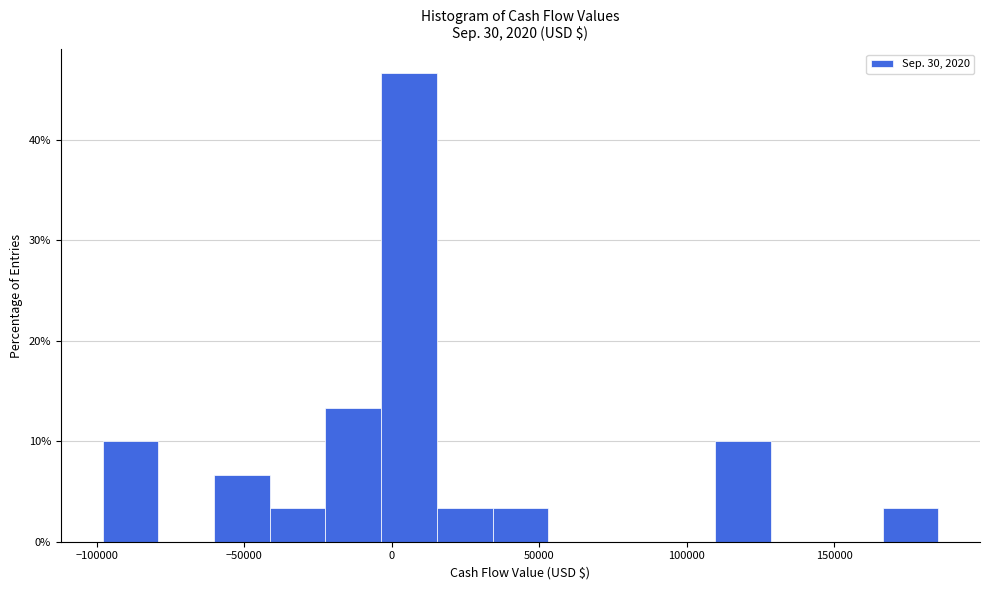

Around what value on the x-axis is the tallest bar? Give the approximate position of its centre, as read against the axis.

5000